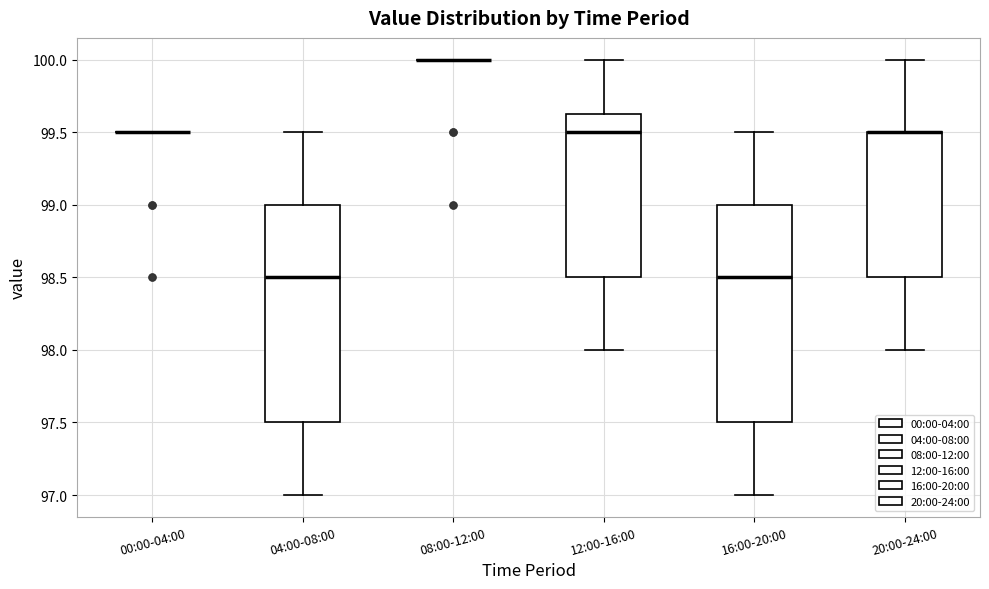

Reading left to right, transcribe this box plot: for each box, give where its median line is, the range the box spans, and where its two whiskers end, as read against the y-axis. The values are not printed on the chart, so give them approximately, as read against the axis.

00:00-04:00: box collapsed to a line at 99.50, whiskers 99.50 to 99.50
04:00-08:00: median 98.50, box 97.50 to 99.00, whiskers 97.00 to 99.50
08:00-12:00: box collapsed to a line at 100.00, whiskers 100.00 to 100.00
12:00-16:00: median 99.50, box 98.50 to 99.65, whiskers 98.00 to 100.00
16:00-20:00: median 98.50, box 97.50 to 99.00, whiskers 97.00 to 99.50
20:00-24:00: median 99.50 (drawn on the box's upper edge), box 98.50 to 99.50, whiskers 98.00 to 100.00